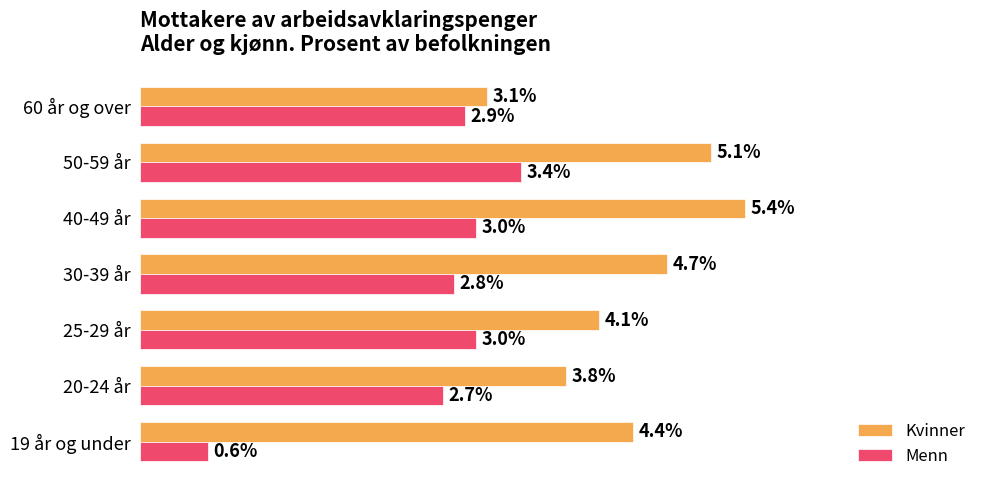

Which category has the highest value in the Kvinner series?

40-49 år